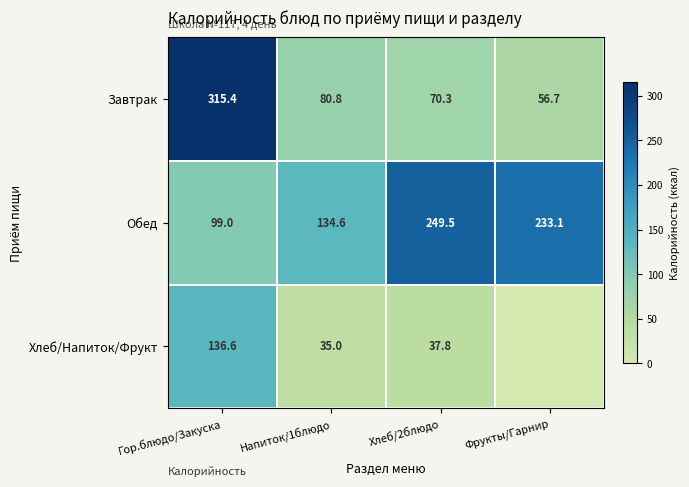

What is the approximate value of Завтрак at Фрукты/Гарнир?

56.7